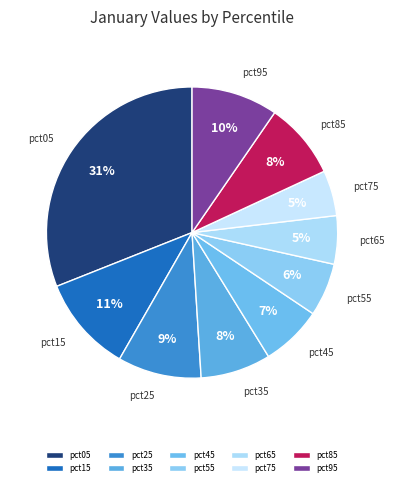

Which category has the biggest portion of the pie?

pct05